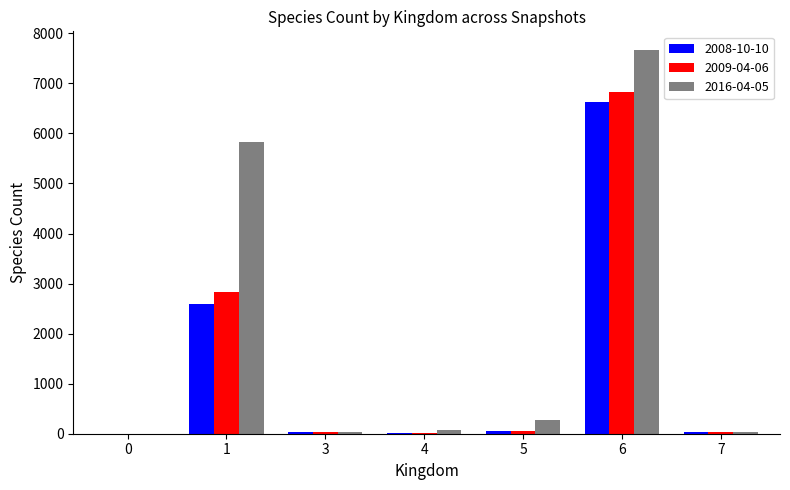

Is it true that 2016-04-05 equals 71 at 4?

True